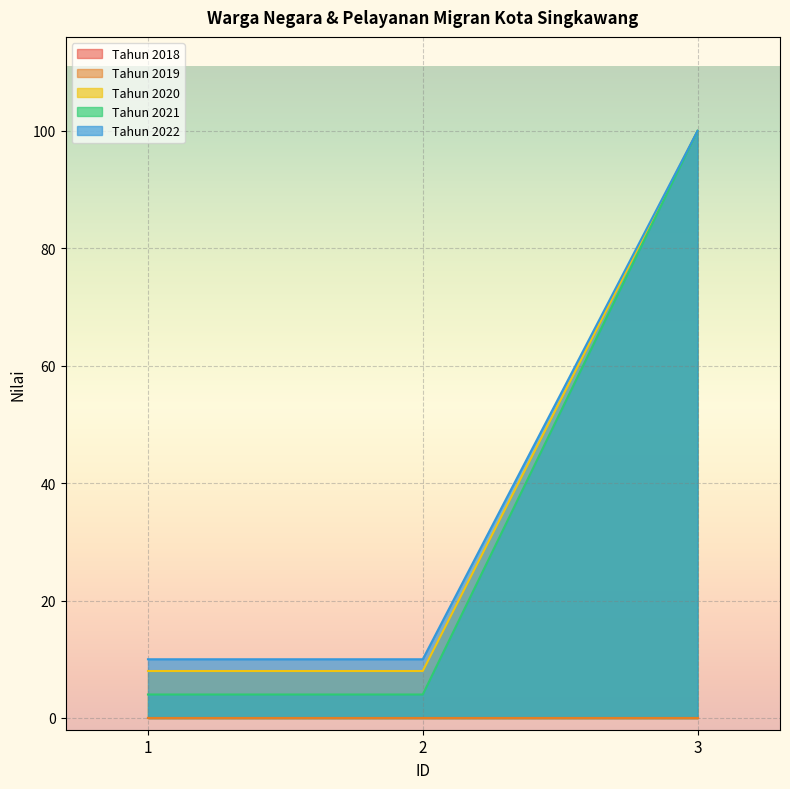

How many lines are shown in the chart?

5